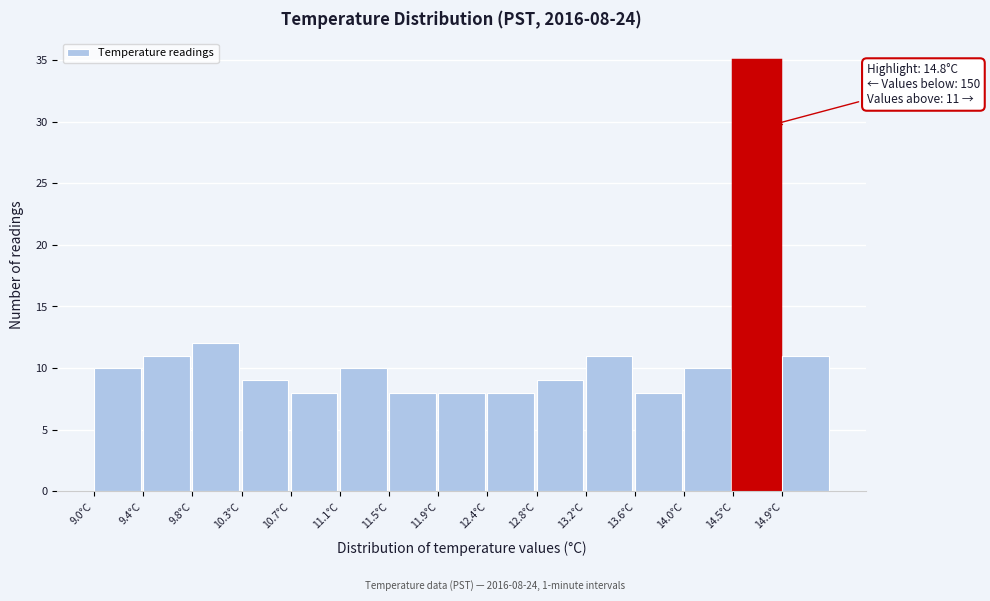

Over which range of the x-axis is the bar tallest?

14.46 to 14.88